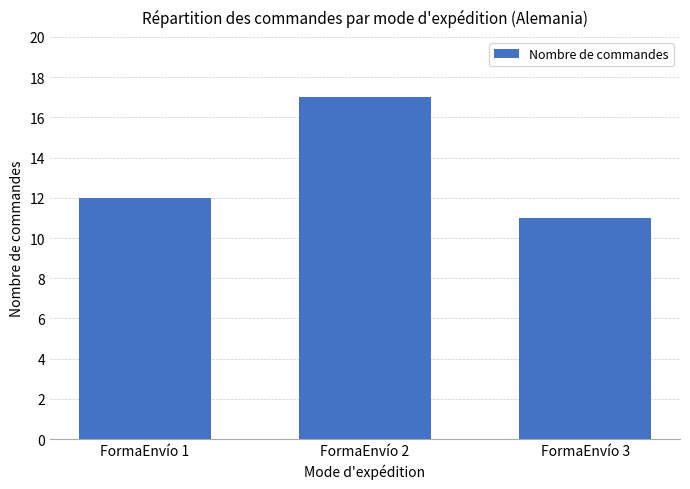

Where is the data nearest to the value 14?

FormaEnvío 1